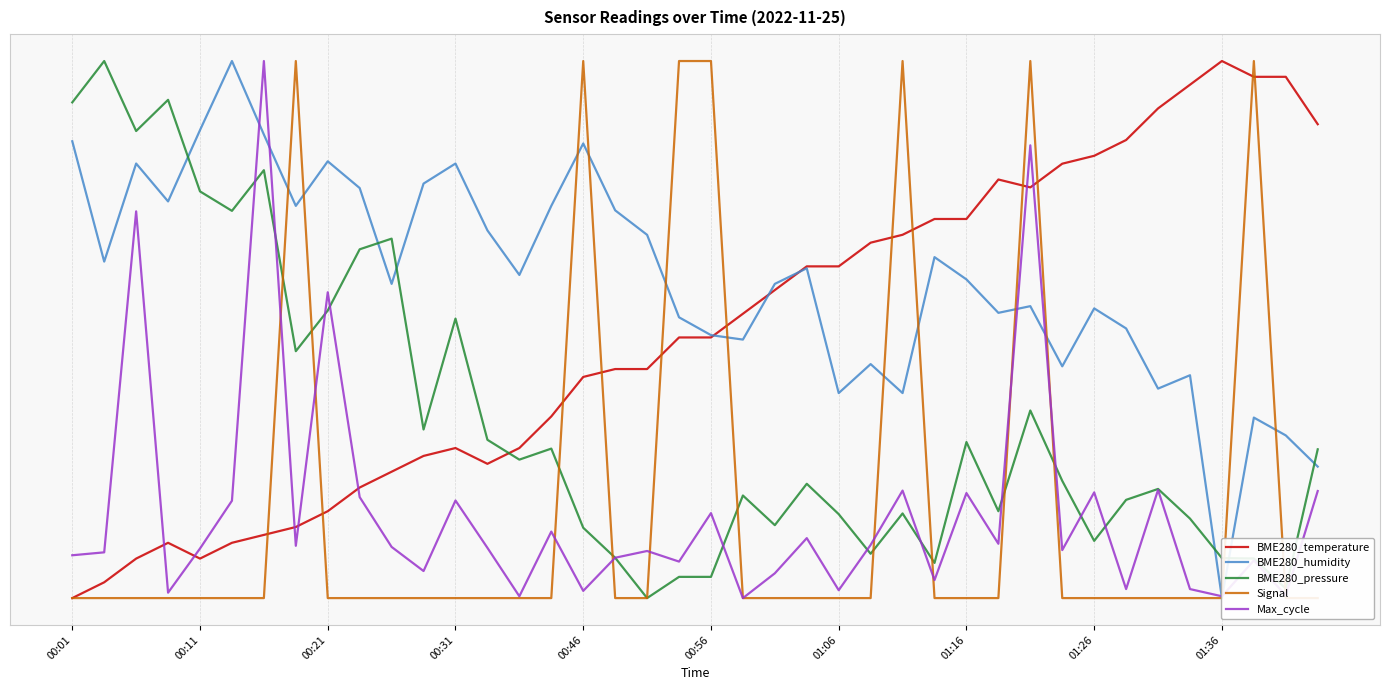

Is the value of Max_cycle at 30 greater than the value of Signal at 01:16?

No